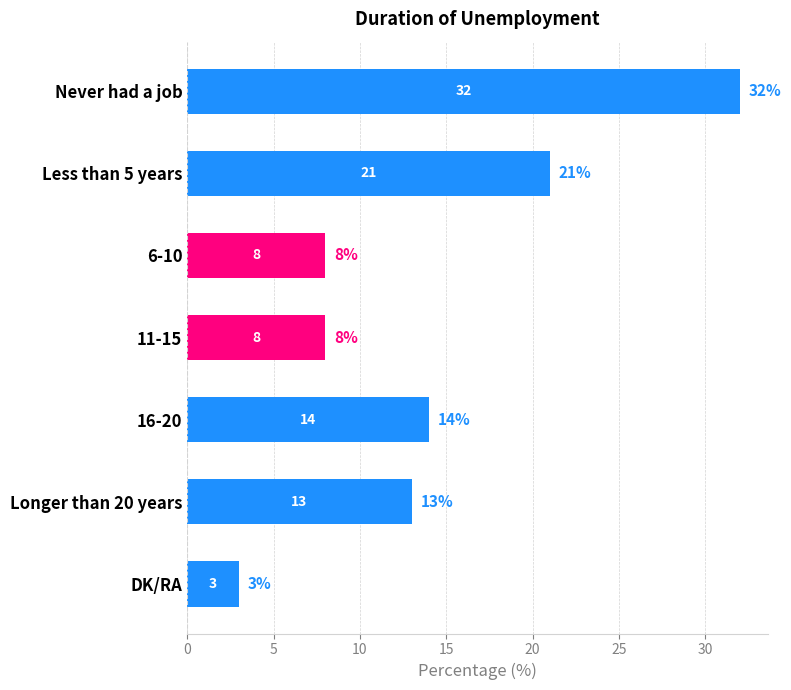

Which category has the lowest value across all series?

DK/RA